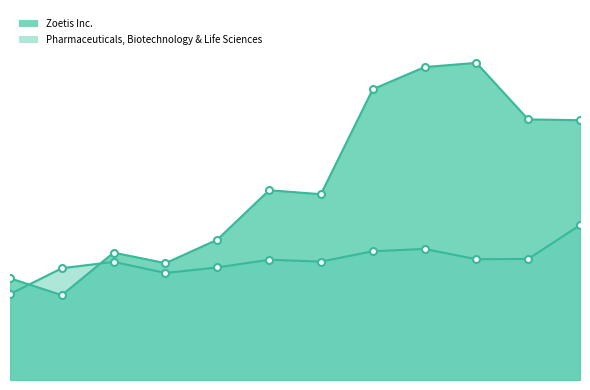

What is the value of the Pharmaceuticals, Biotechnology & Life Sciences point at the 2nd from the left?

4.2